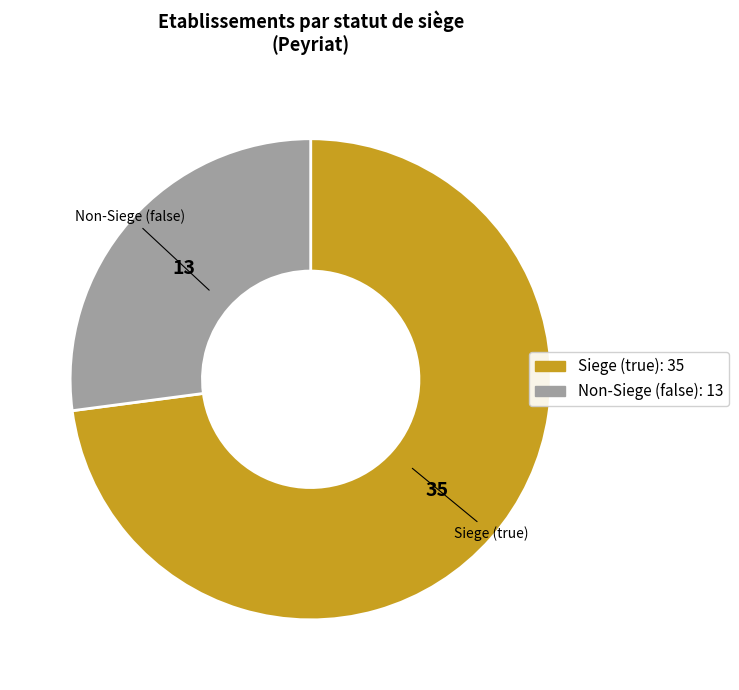

Is there a majority slice in this chart?

Yes